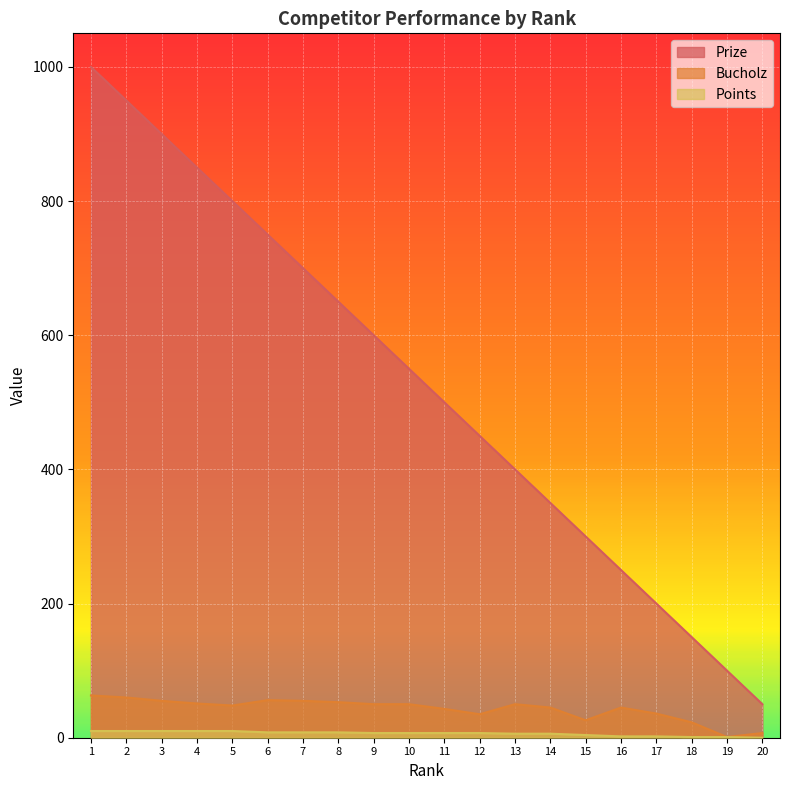

What is the difference between the maximum and second lowest values in the Bucholz series?

56